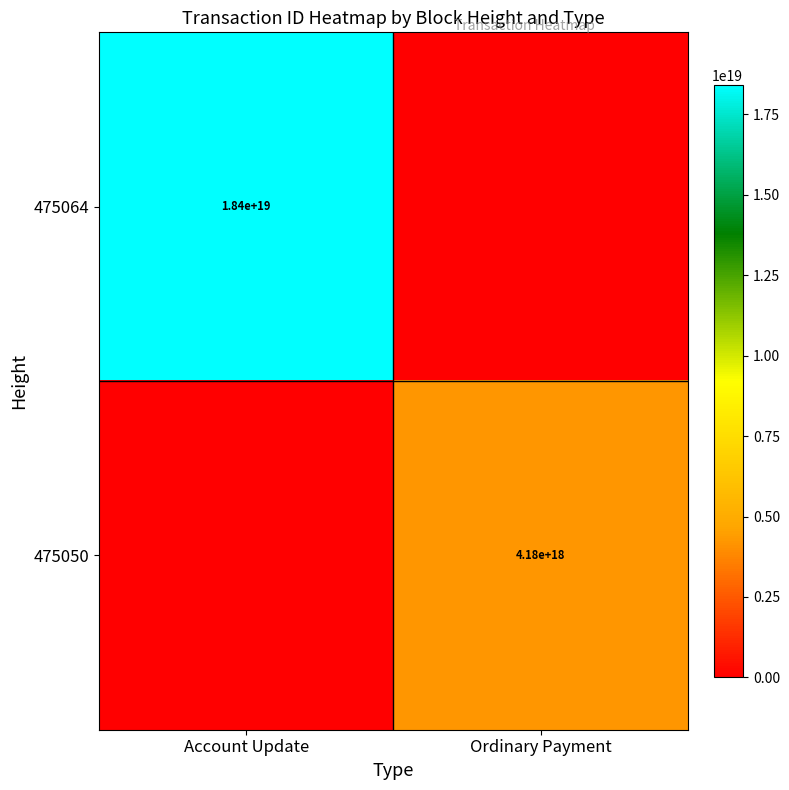

The value of 475050 at Ordinary Payment is 2176556454365961216. True or false?

False